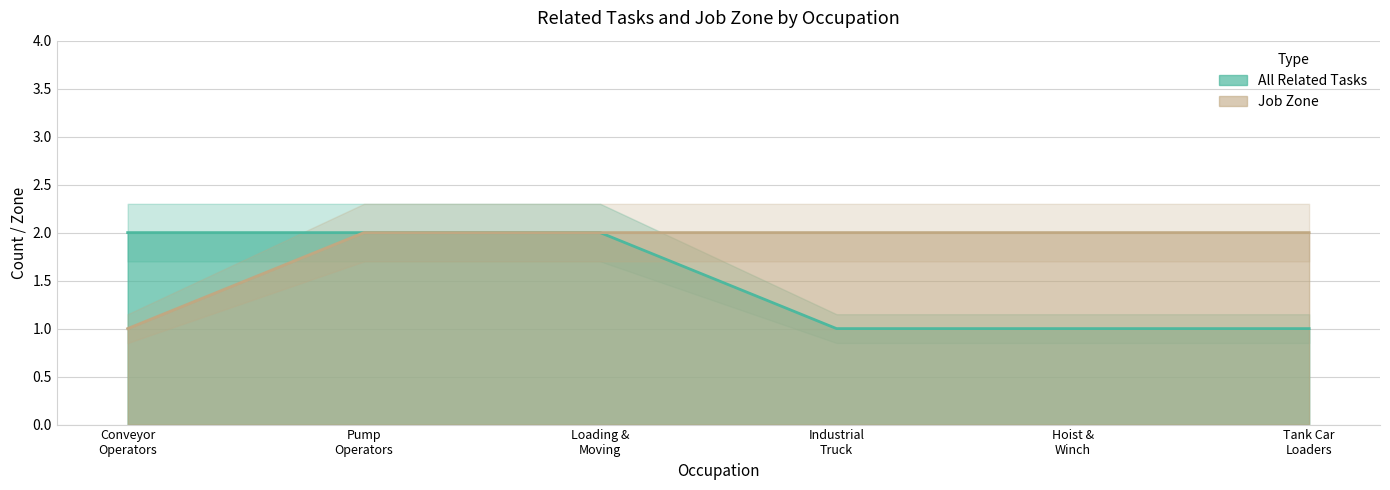

True or false: All Related Tasks has more than 2 interior local peaks.

False